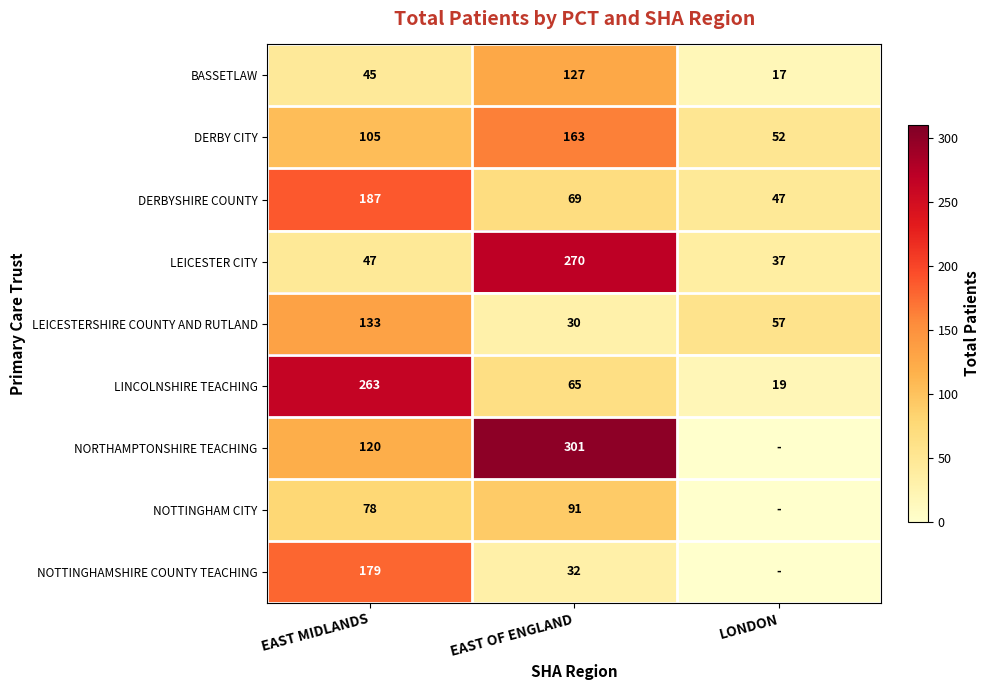

At which category is the sum across all series the highest?

EAST MIDLANDS